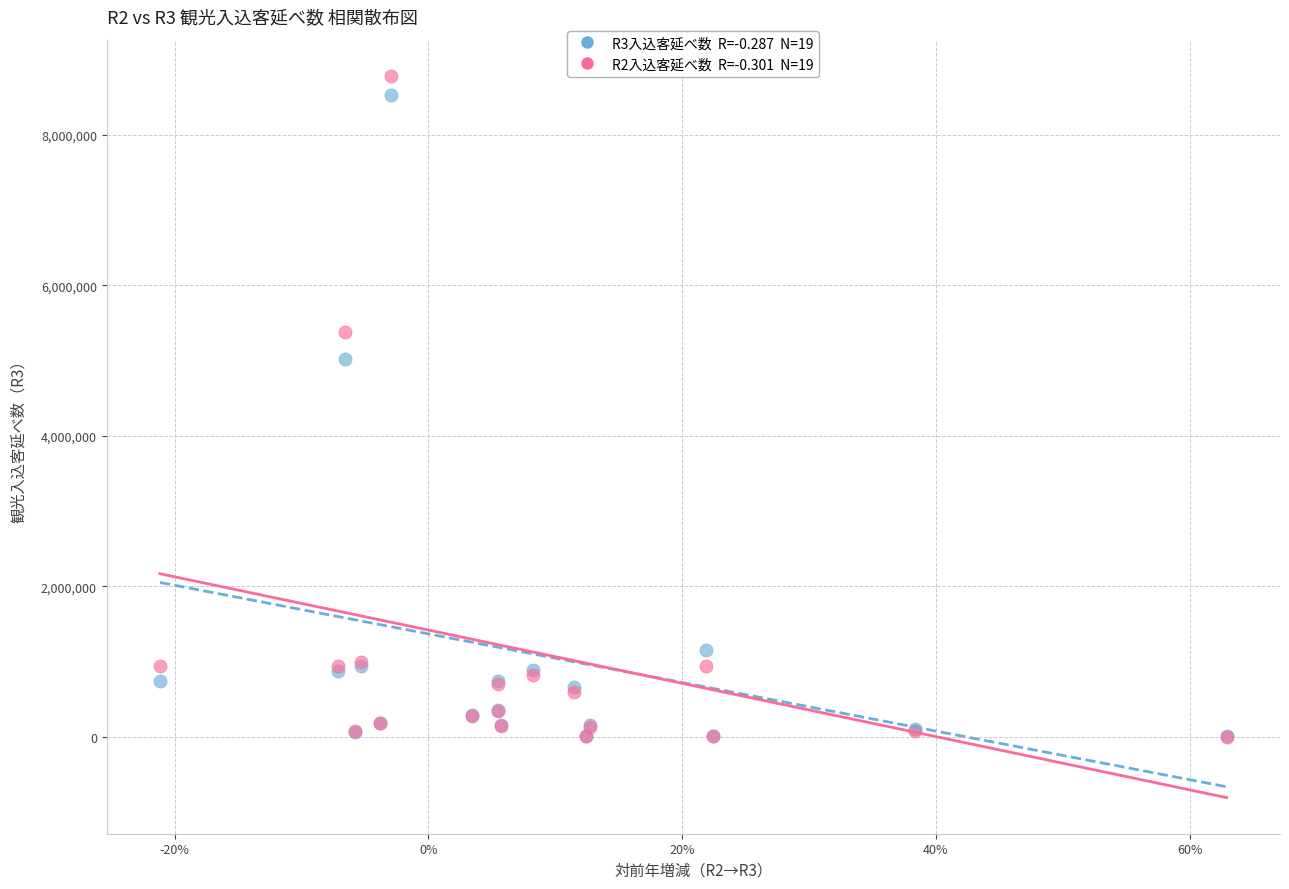

Across all series, what Y value is closest to 4394463?

5022796